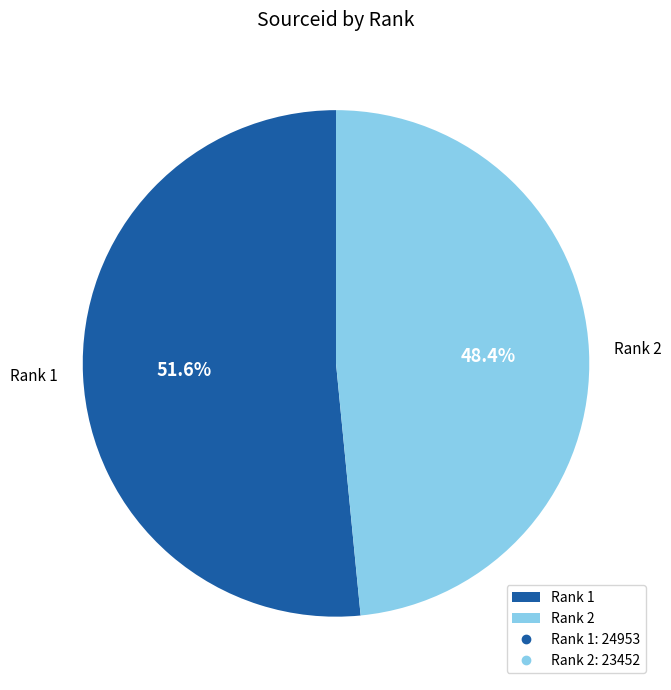

Do Rank 1 and Rank 2 together represent more than half of the pie?

Yes